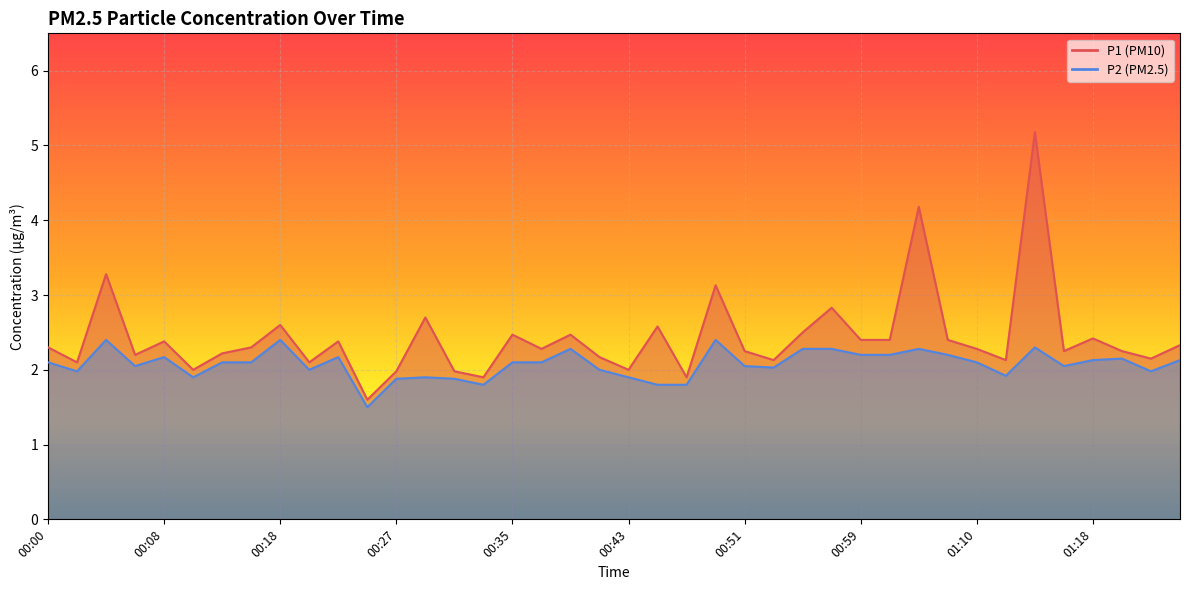

How many lines are shown in the chart?

2